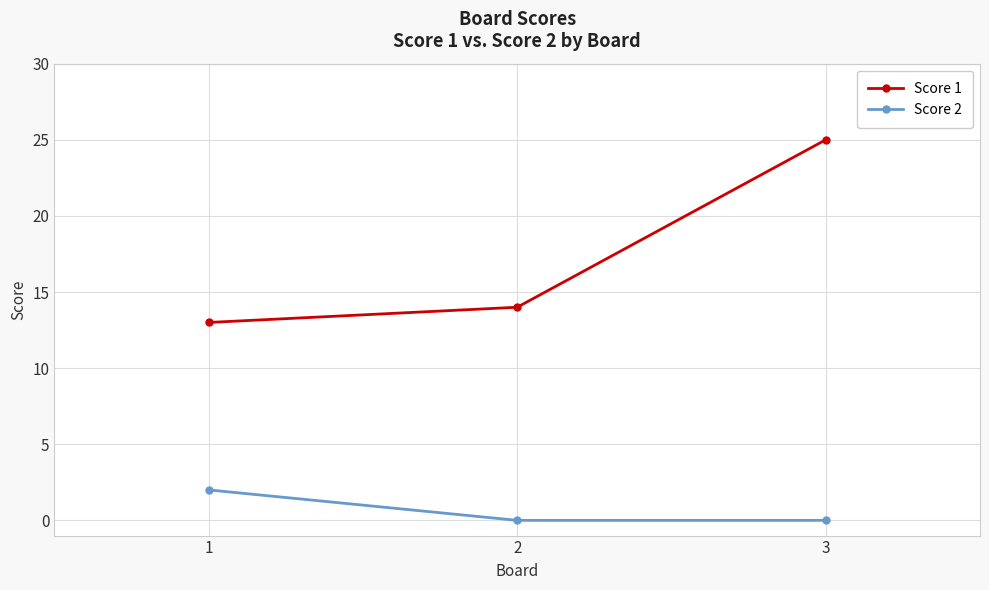

At how many categories does at least one series exceed 10?

3